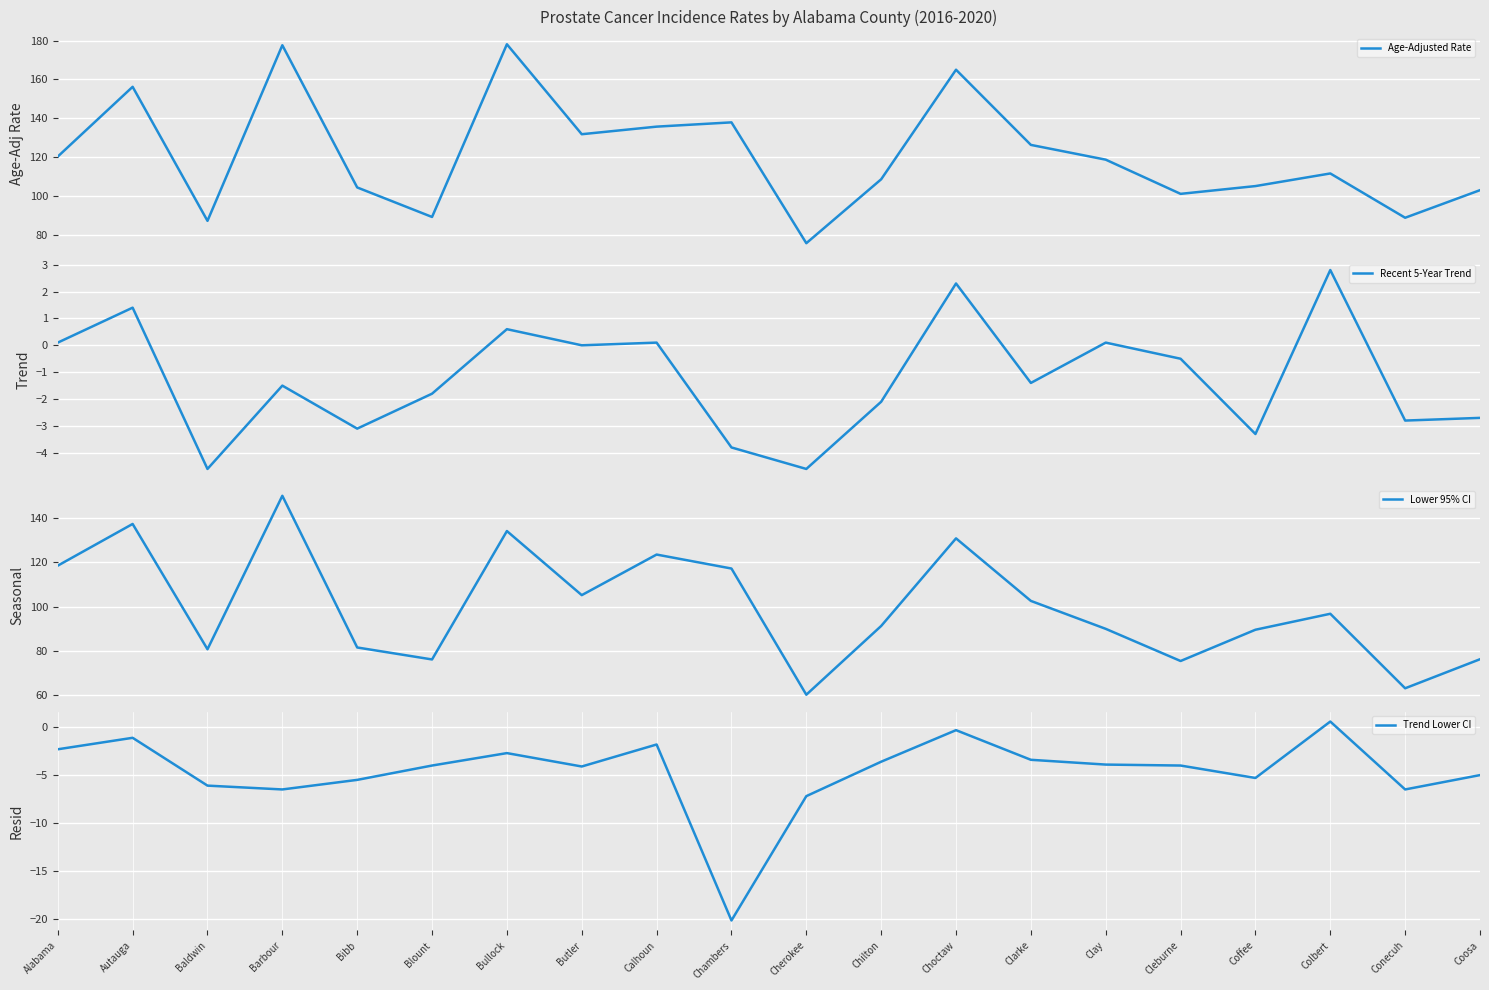

Reading left to right, list all the values displayed in this chart.

Age-Adjusted Rate: 120.3	156.2	87.2	177.6	104.4	89.2	178.1	131.8	135.7	137.9	75.7	108.6	165.0	126.3	118.7	101.1	105.1	111.6	88.8	103.0
Recent 5-Year Trend: 0.1	1.4	-4.6	-1.5	-3.1	-1.8	0.6	0.0	0.1	-3.8	-4.6	-2.1	2.3	-1.4	0.1	-0.5	-3.3	2.8	-2.8	-2.7
Lower 95% CI: 118.5	137.3	80.8	150.0	81.6	76.2	134.1	105.2	123.5	117.2	60.3	91.3	130.8	102.6	90.0	75.5	89.6	96.8	63.2	76.3
Trend Lower CI: -2.3	-1.1	-6.1	-6.5	-5.5	-4.0	-2.7	-4.1	-1.8	-20.2	-7.2	-3.6	-0.3	-3.4	-3.9	-4.0	-5.3	0.6	-6.5	-5.0